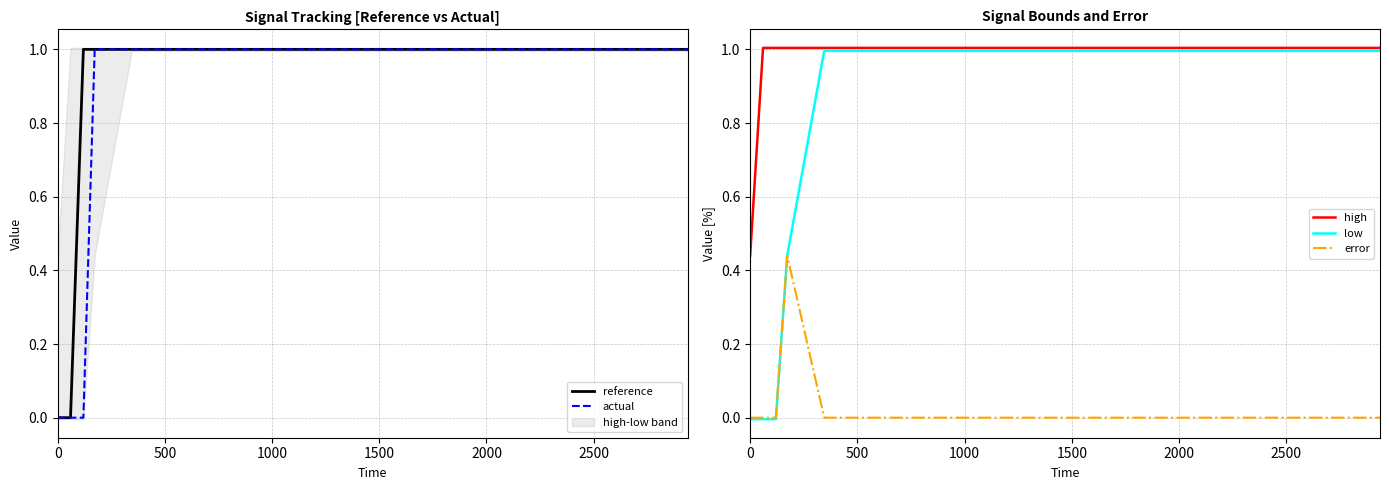

True or false: high and error cross at least once.

False